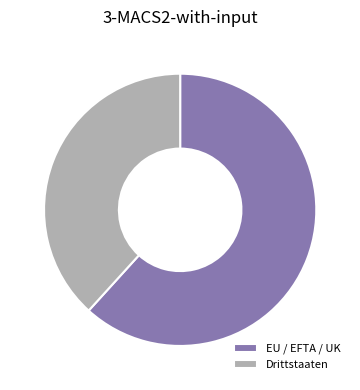

Combined, do EU / EFTA / UK and Drittstaaten account for over 50%?

Yes